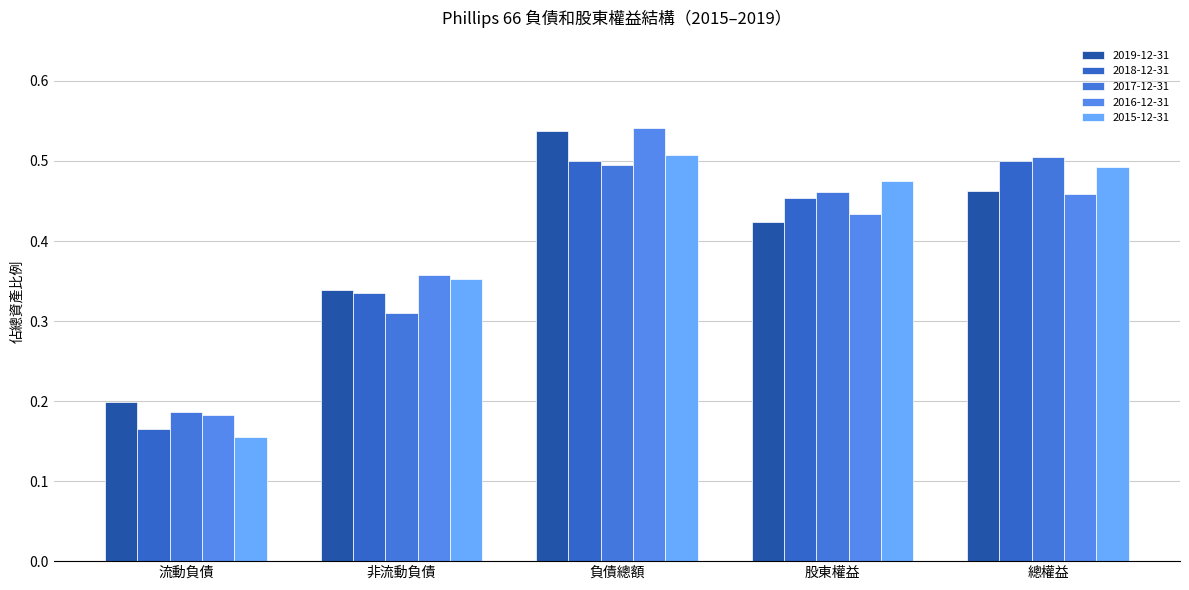

What are all the series names shown in the legend?

2019-12-31, 2018-12-31, 2017-12-31, 2016-12-31, 2015-12-31